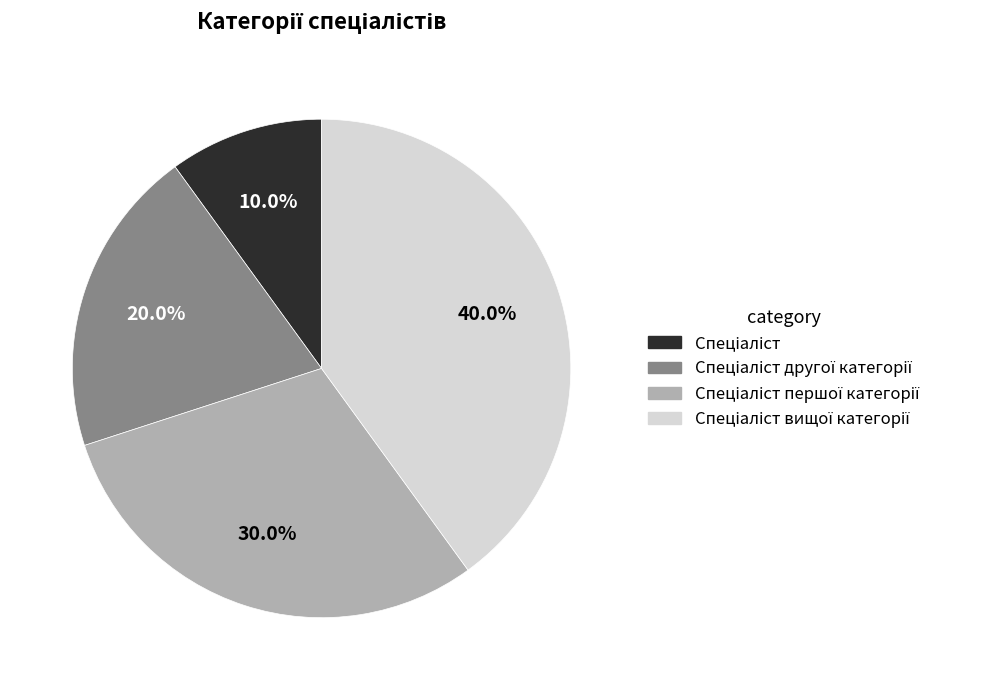

Does any single category account for the majority?

No